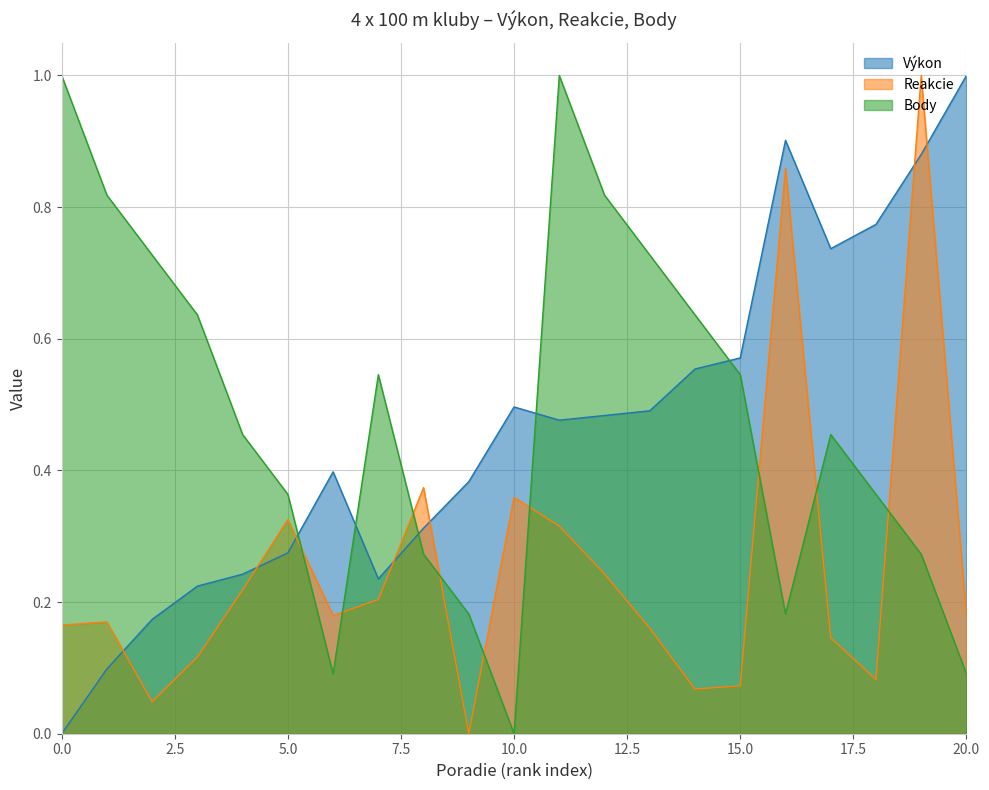

What is the difference between the maximum and minimum values in the Body series?

1.0